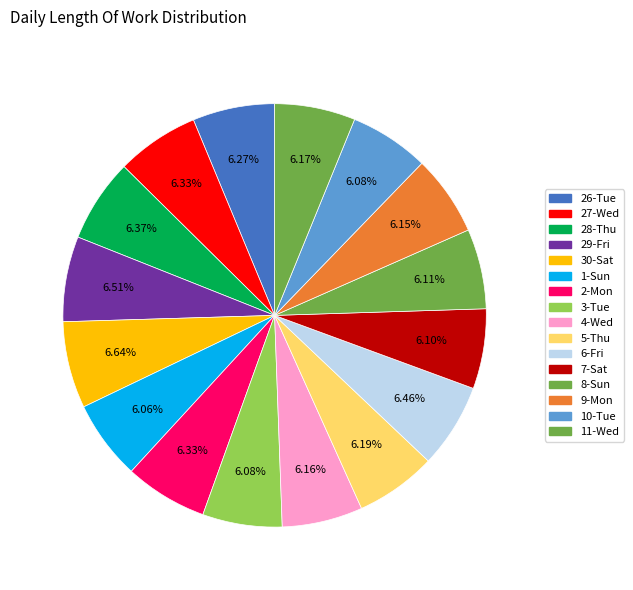

How many segments does this pie chart have?

16